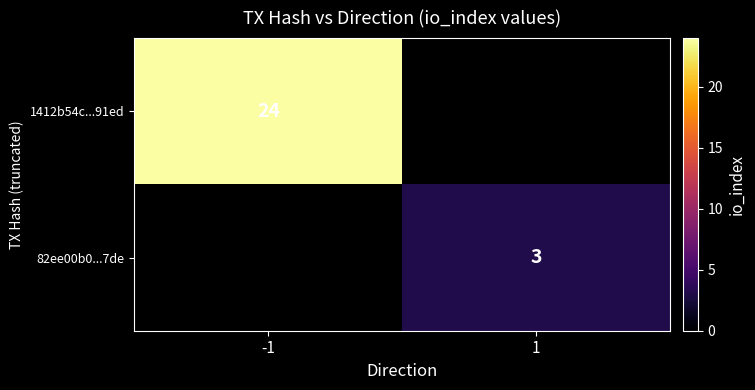

The value of 82ee00b0...7de at 1 is 1. True or false?

False